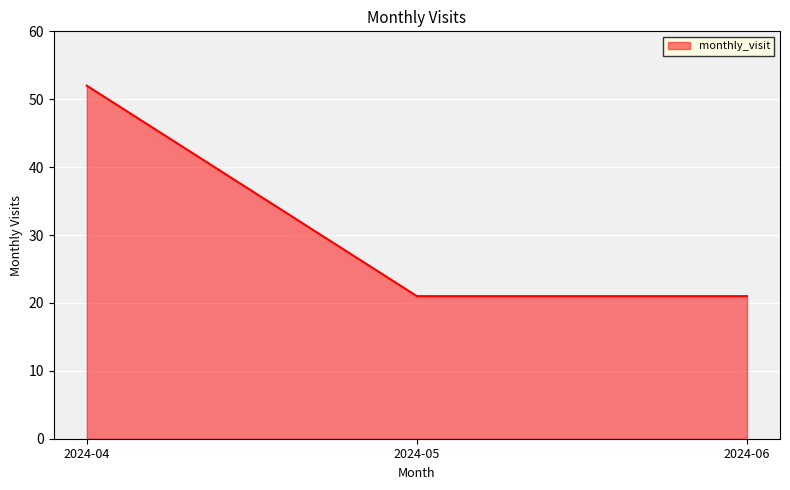

What is the sum of all values?

94